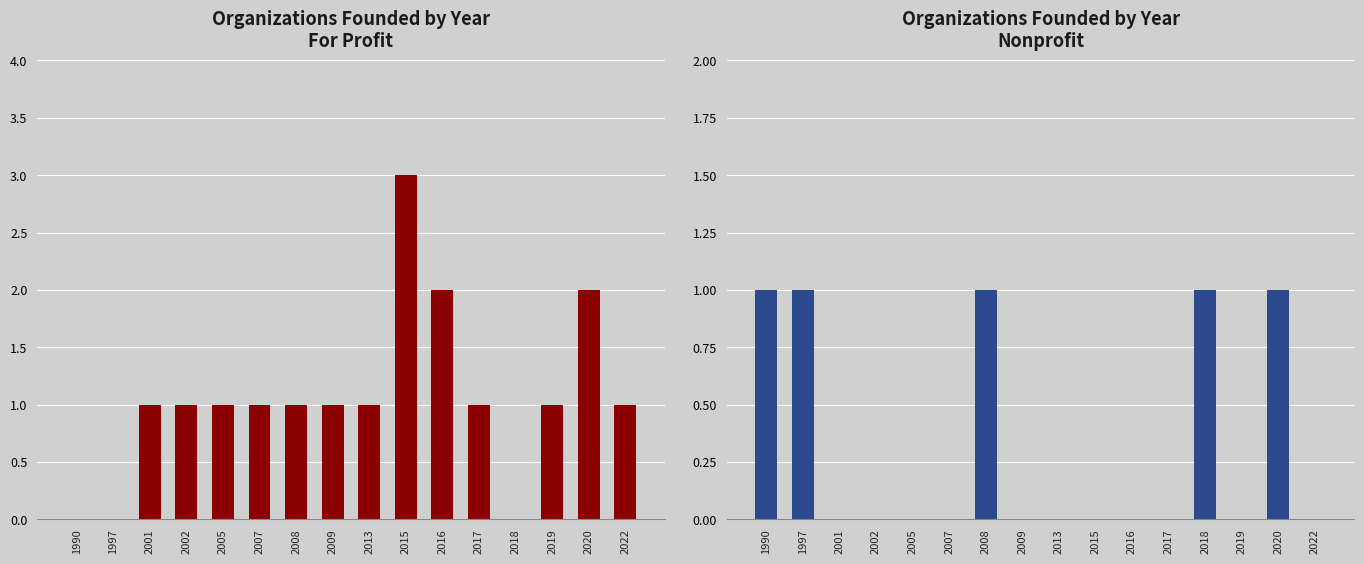

What is the difference between the second highest and minimum values in the Nonprofit series?

1